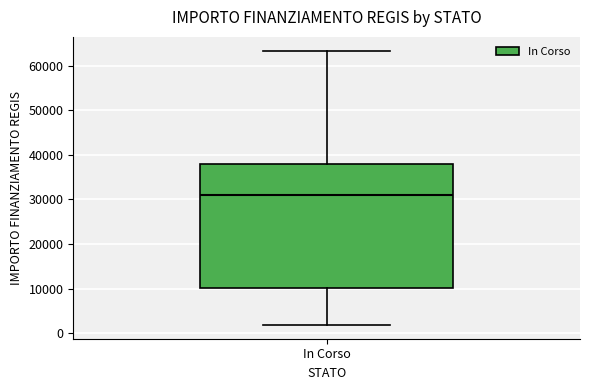

Transcribe this box plot: give where the median line is, the range the box spans, and where the two whiskers end, as read against the y-axis. The values are not printed on the chart, so give them approximately, as read against the axis.

median 31000, box 10000 to 38000, whiskers 2000 to 63000